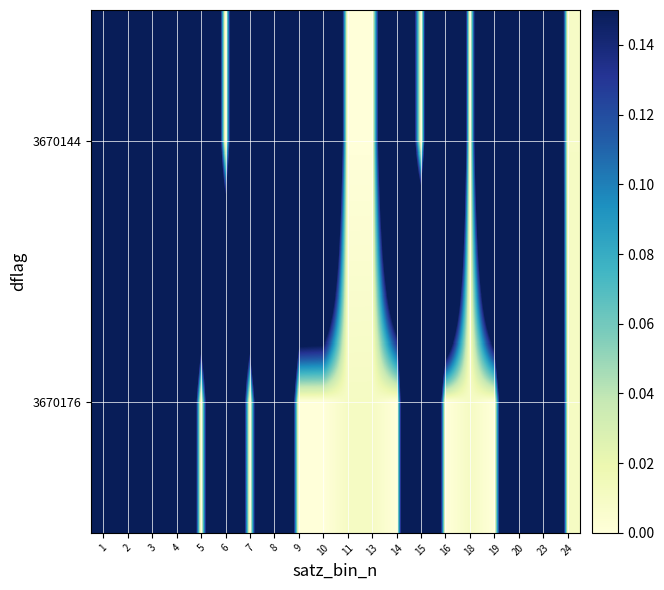

What is the difference between the highest and lowest values at 6?

0.7